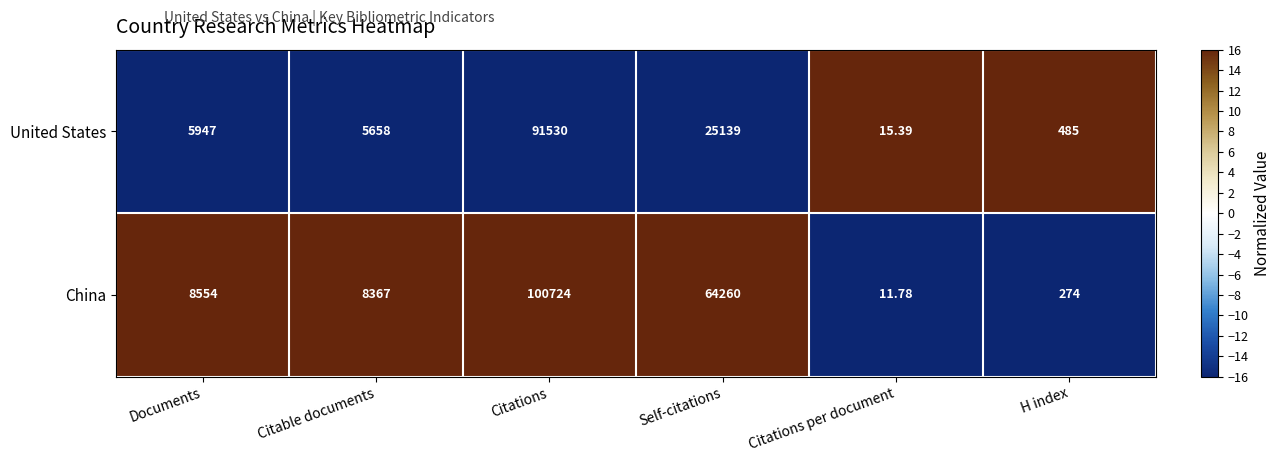

Which series has the largest range (max minus min)?

China